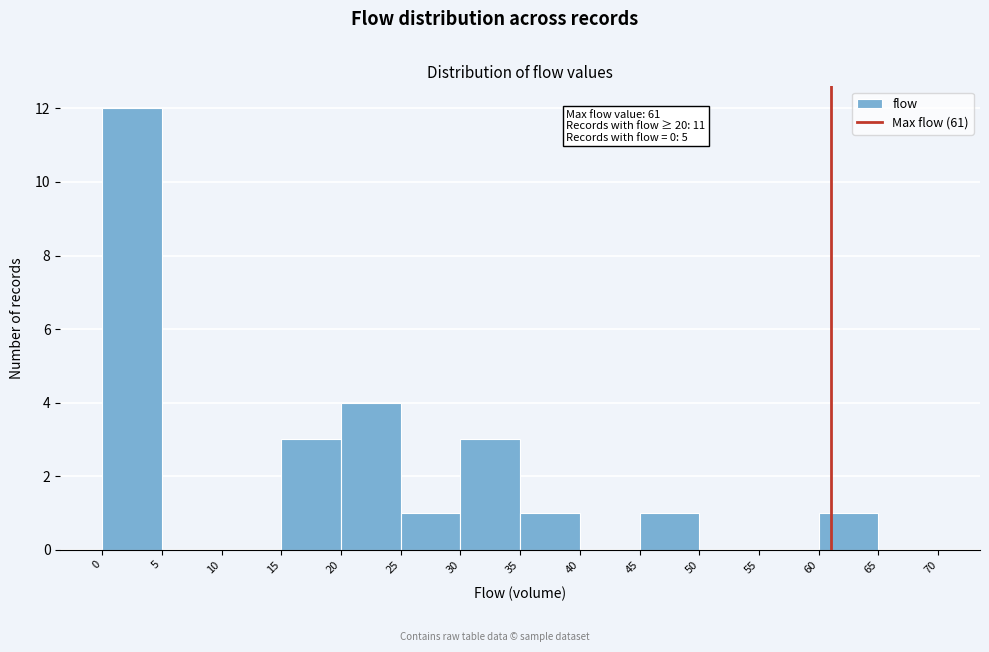

Over which range of the x-axis is the bar tallest?

0 to 5